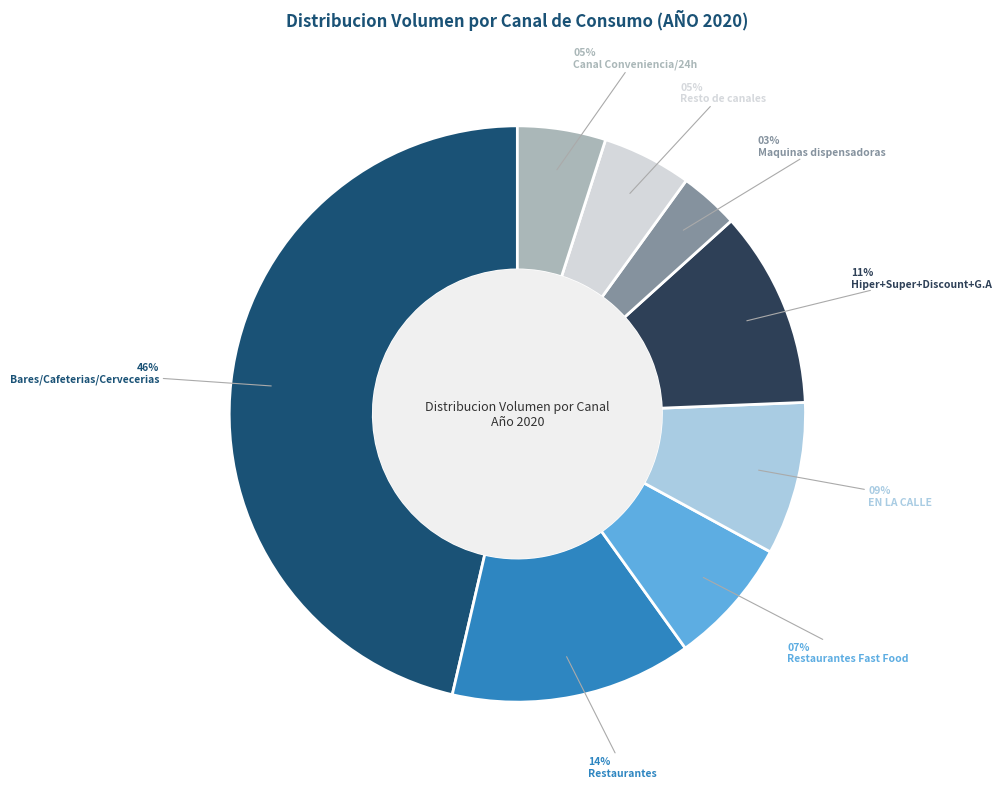

What percentage is the Maquinas dispensadoras slice, to the nearest percent?

3%